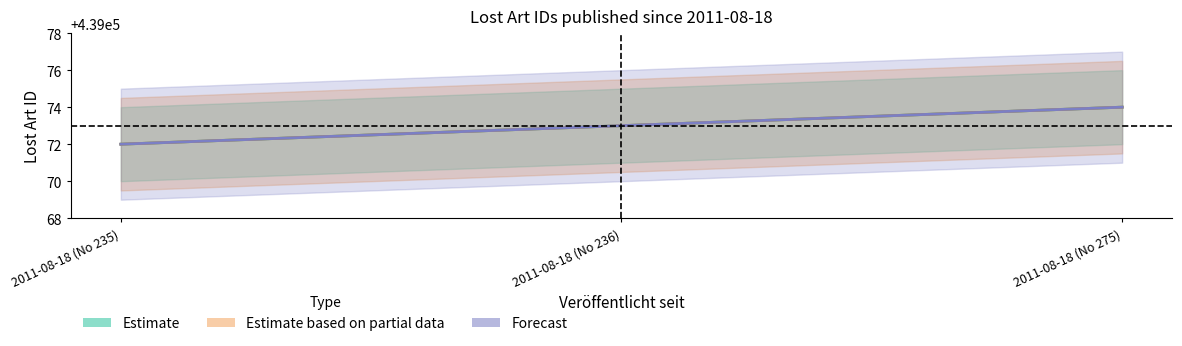

At which label does Estimate_lower first exceed 439073?

2011-08-18 (No 275)